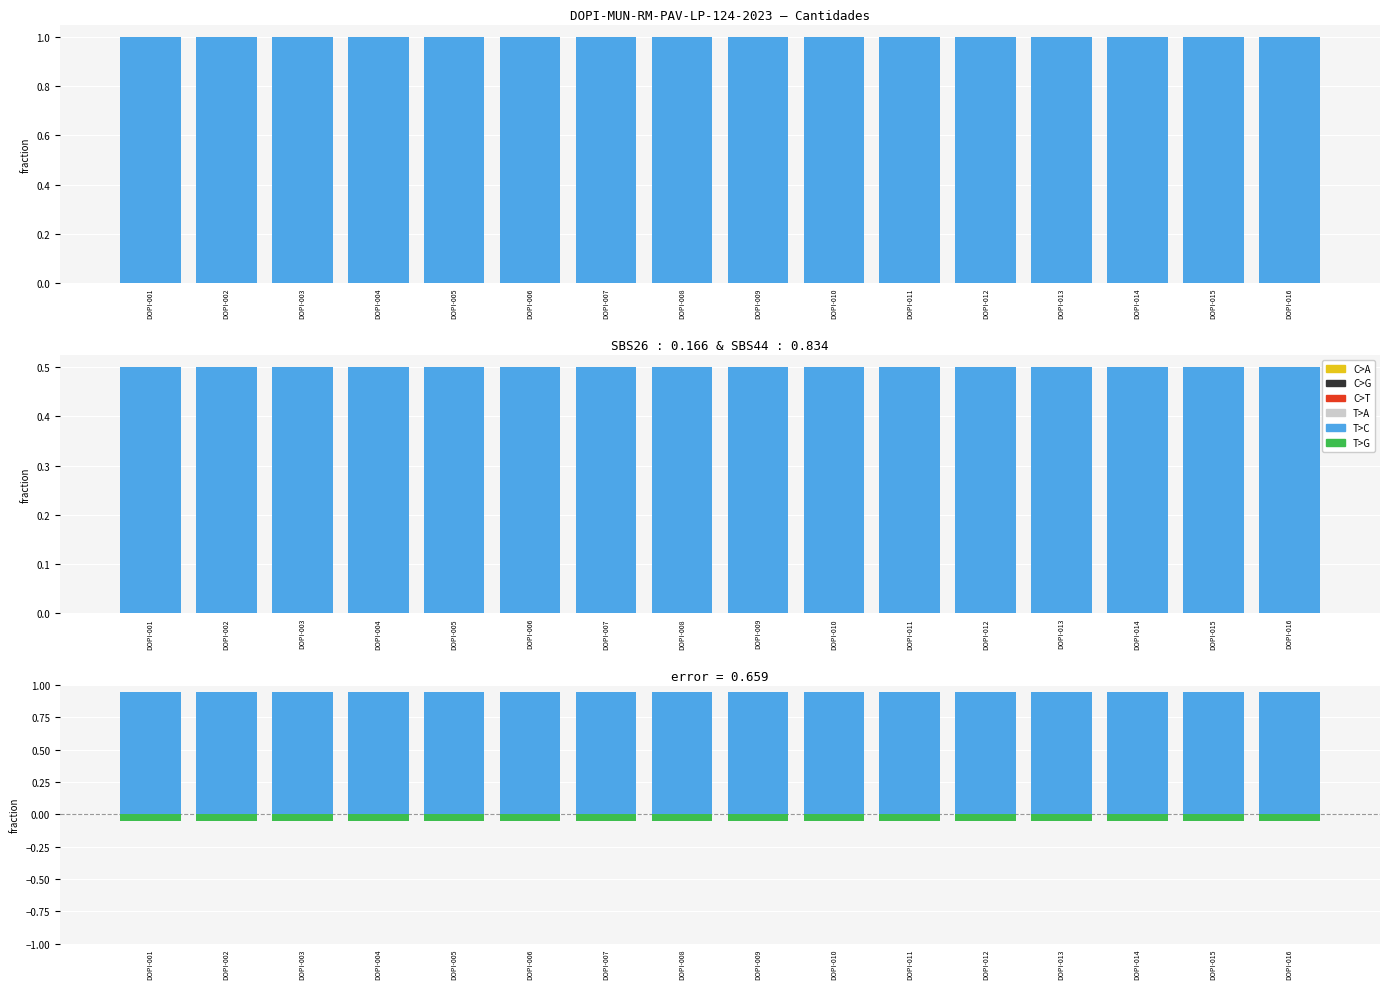

At which category is the sum across all series the highest?

DOPI-001